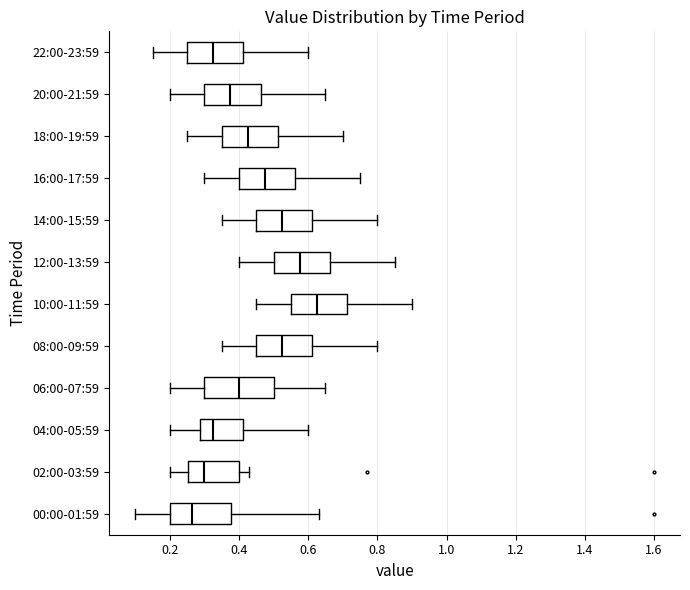

Comparing the boxes themselves (not the whiskers), which one is the widest?

06:00-07:59